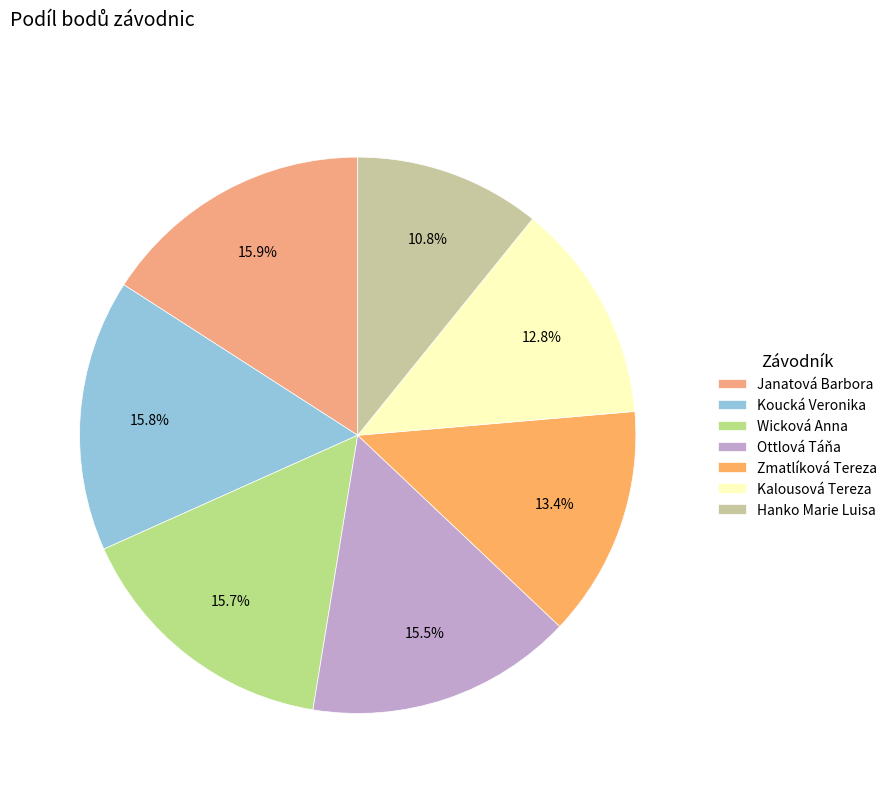

Combined, what portion of the pie is Wicková Anna and Hanko Marie Luisa?

26.5%